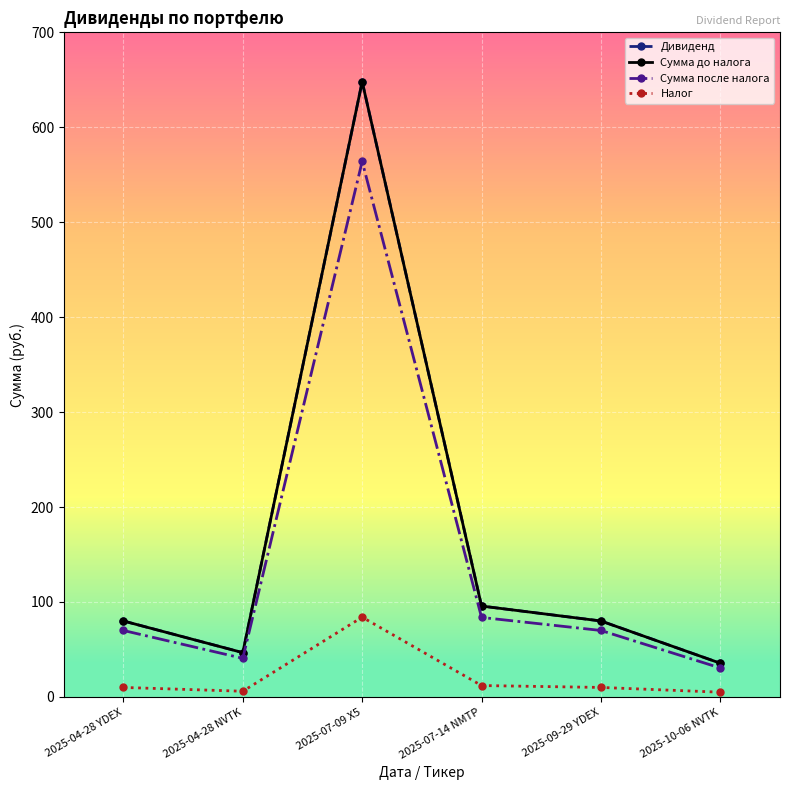

The Дивиденд series shows 48.4 at 2025-10-06 NVTK. True or false?

False